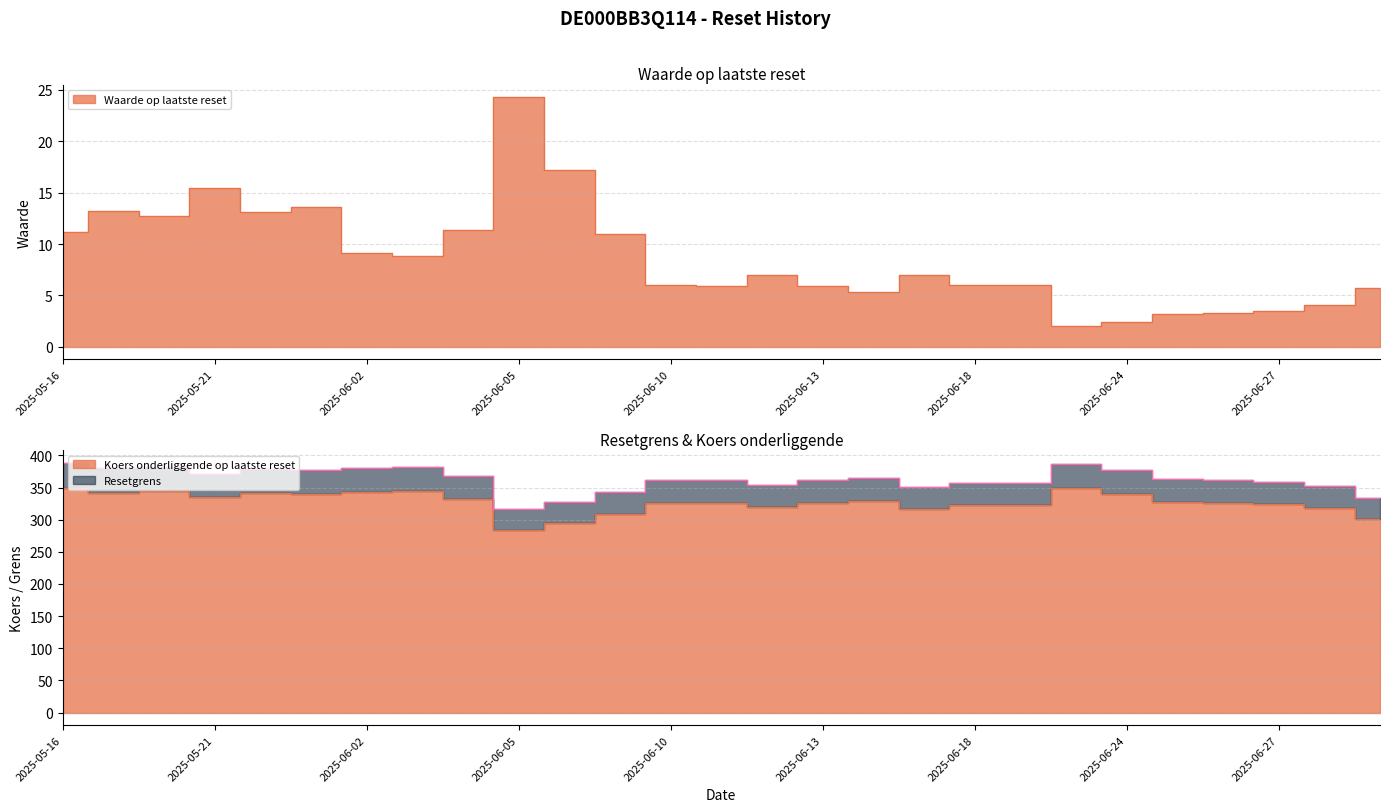

True or false: Koers onderliggende op laatste reset and Resetgrens intersect in this chart.

False